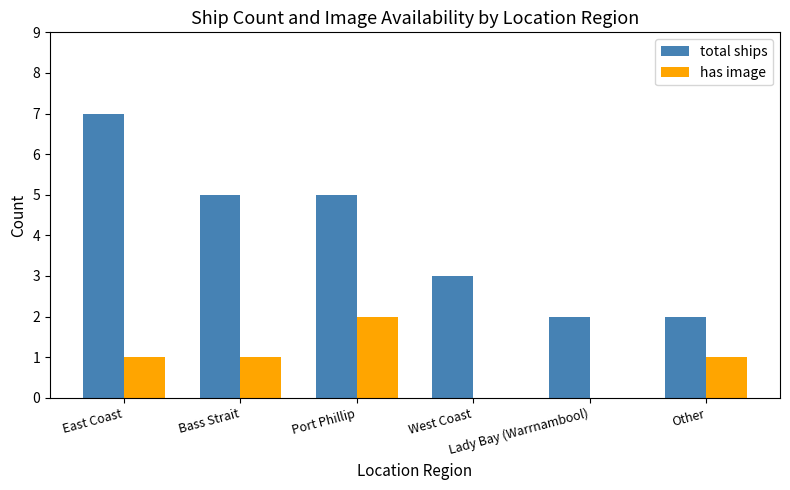

How many categories are shown in the chart?

6